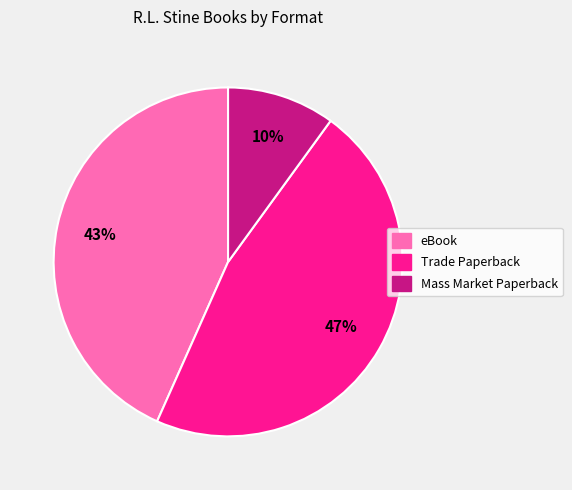

Which slice is the smallest?

Mass Market Paperback